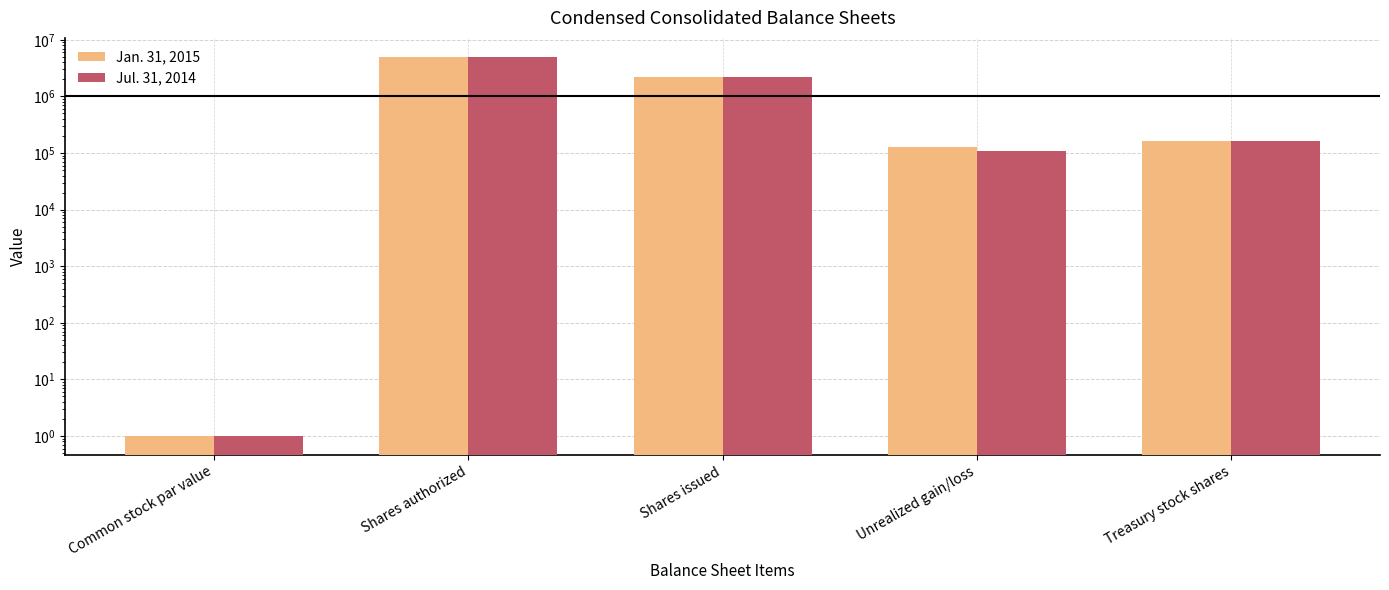

The value of Jul. 31, 2014 at Treasury stock shares is 239151. True or false?

False